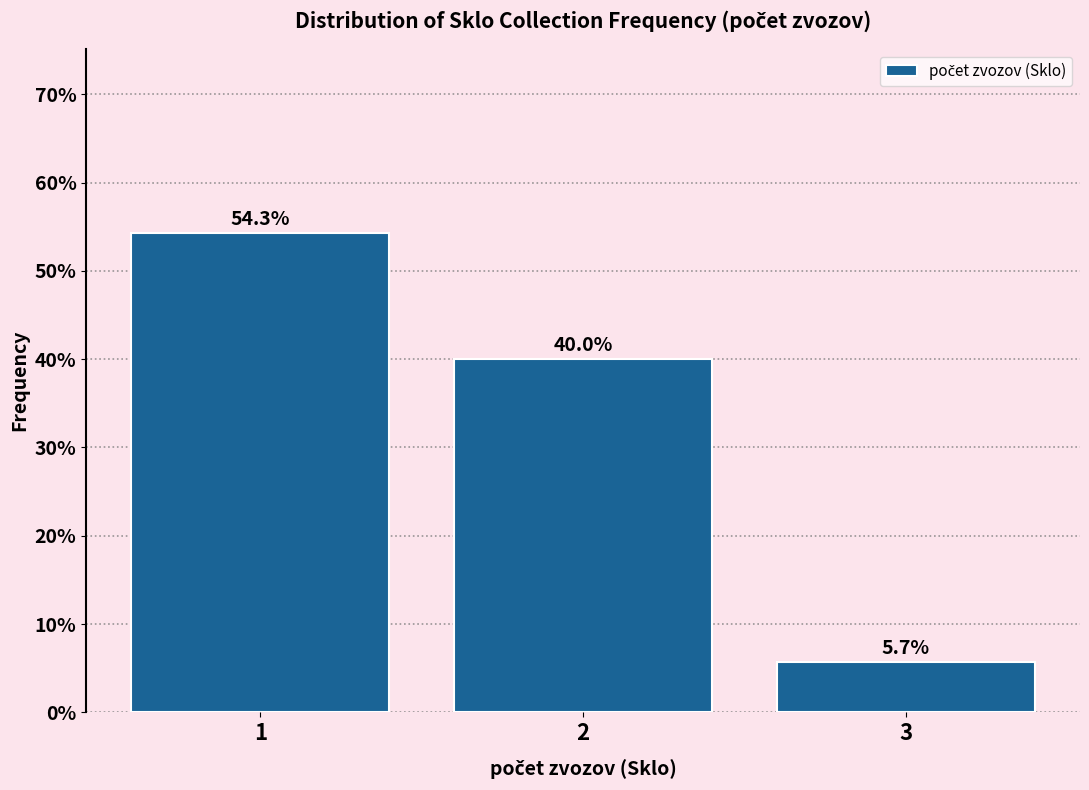

Reading left to right, transcribe this chart: for each bar, give the range it covers on the x-axis and its height.

0.5 to 1.5: 54.3
1.5 to 2.5: 40.0
2.5 to 3.5: 5.7